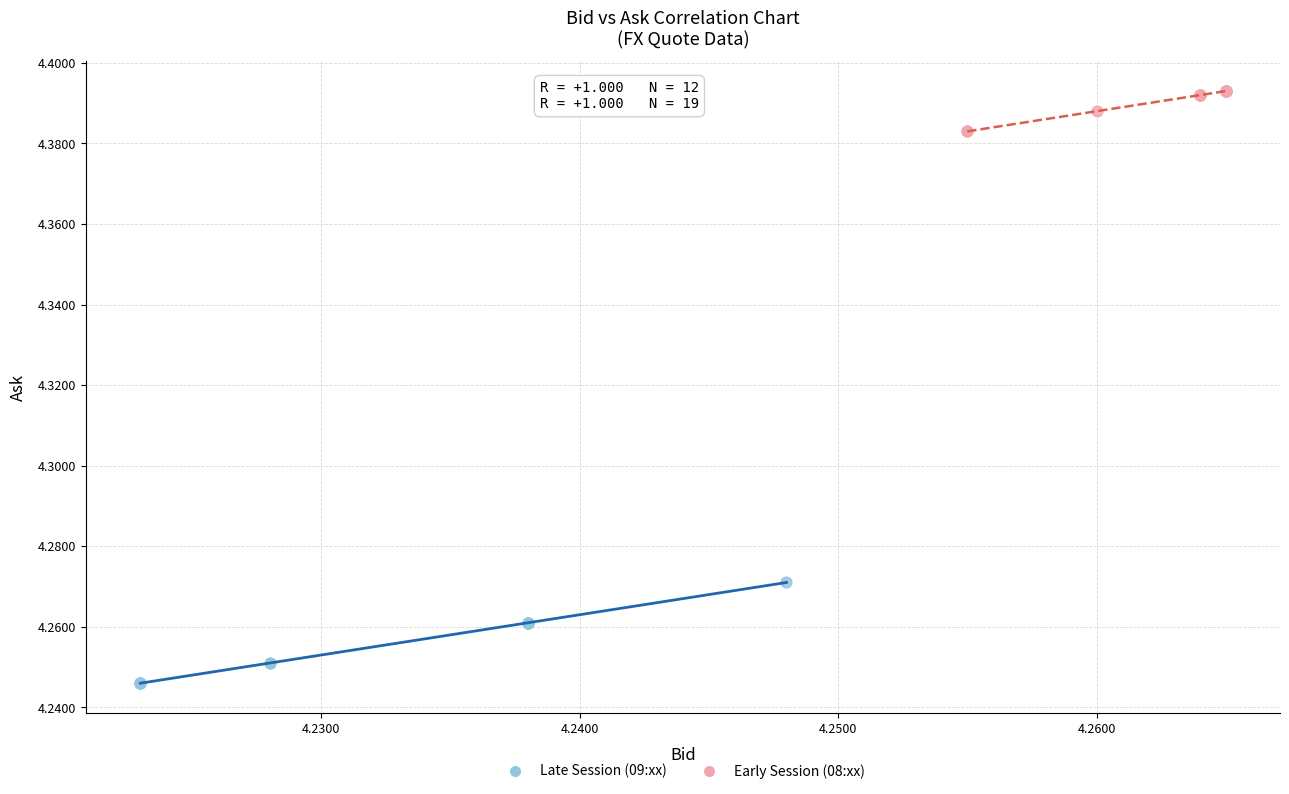

Which series contains the lowest Y value?

Late Session (09:xx)